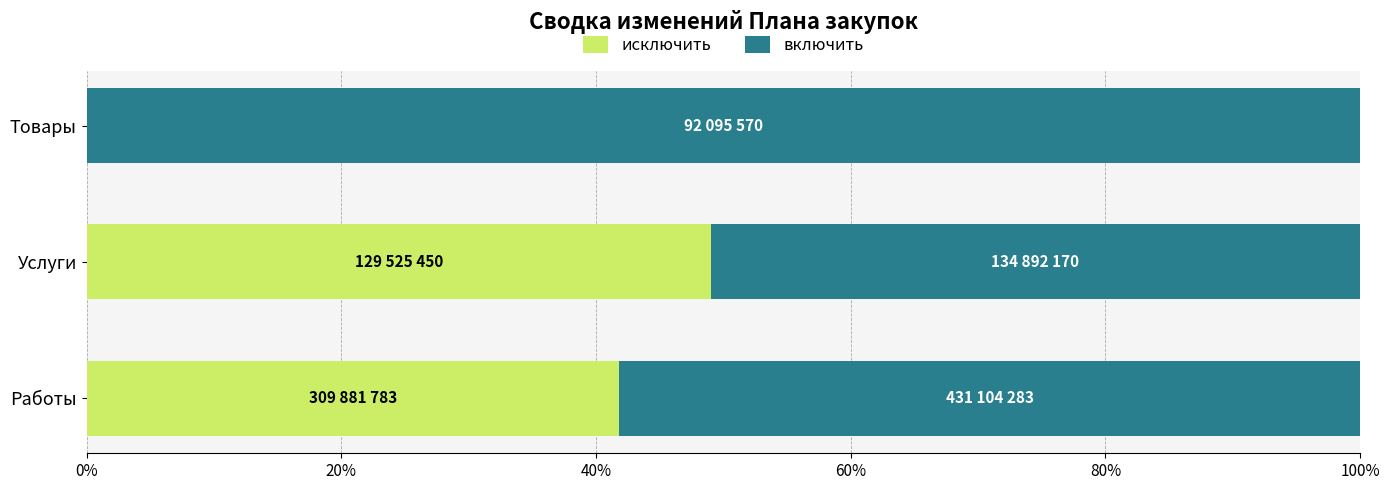

What are all the series names shown in the legend?

исключить, включить